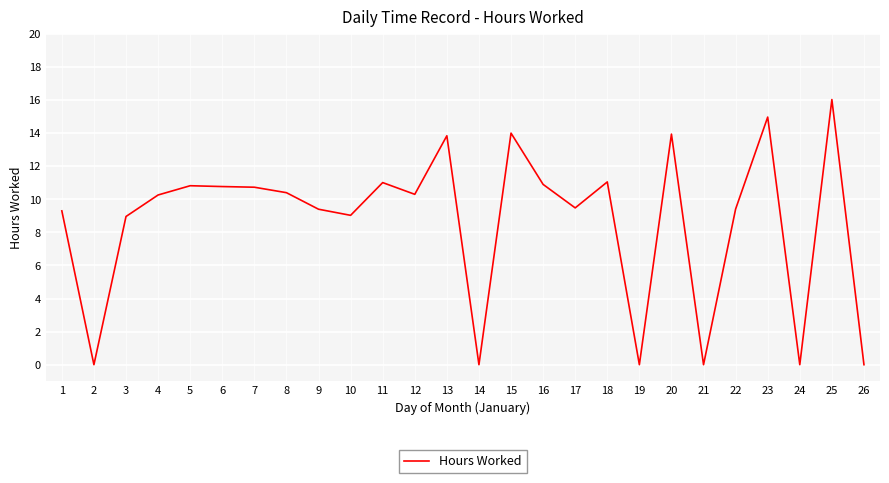

What is the maximum value shown in the chart?

16.0